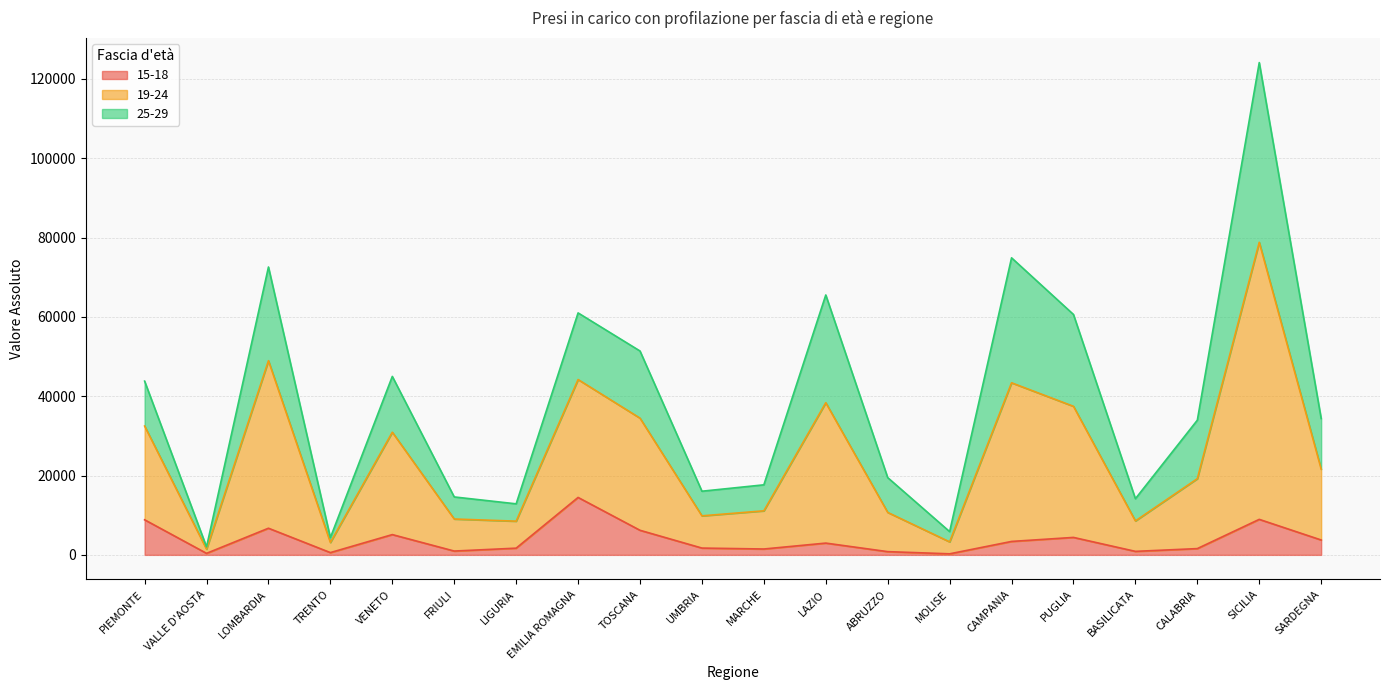

At which category is the sum across all series the highest?

SICILIA